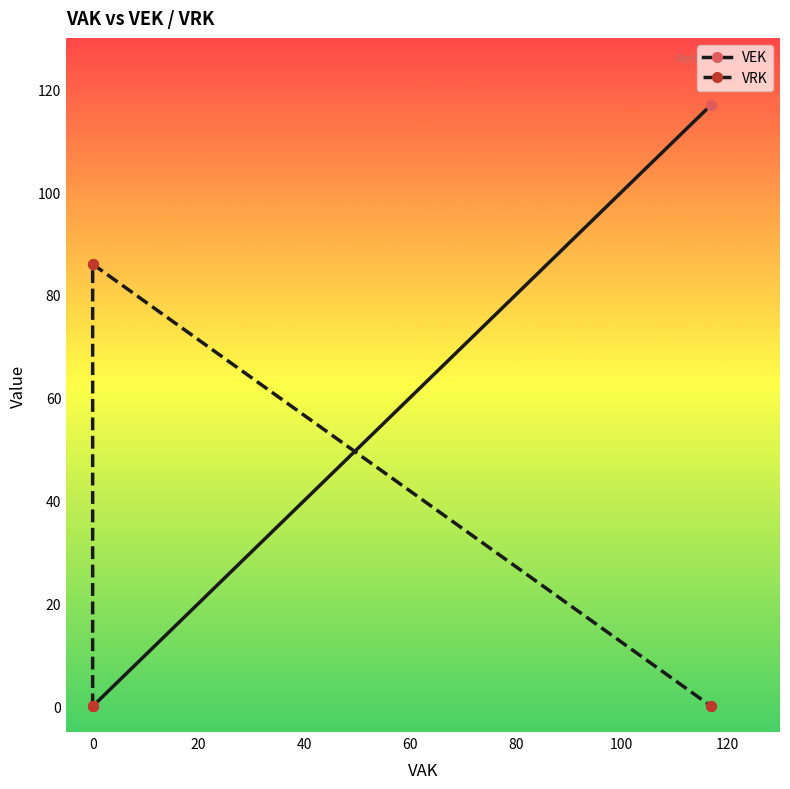

True or false: VRK has more than 1 interior local peaks.

False